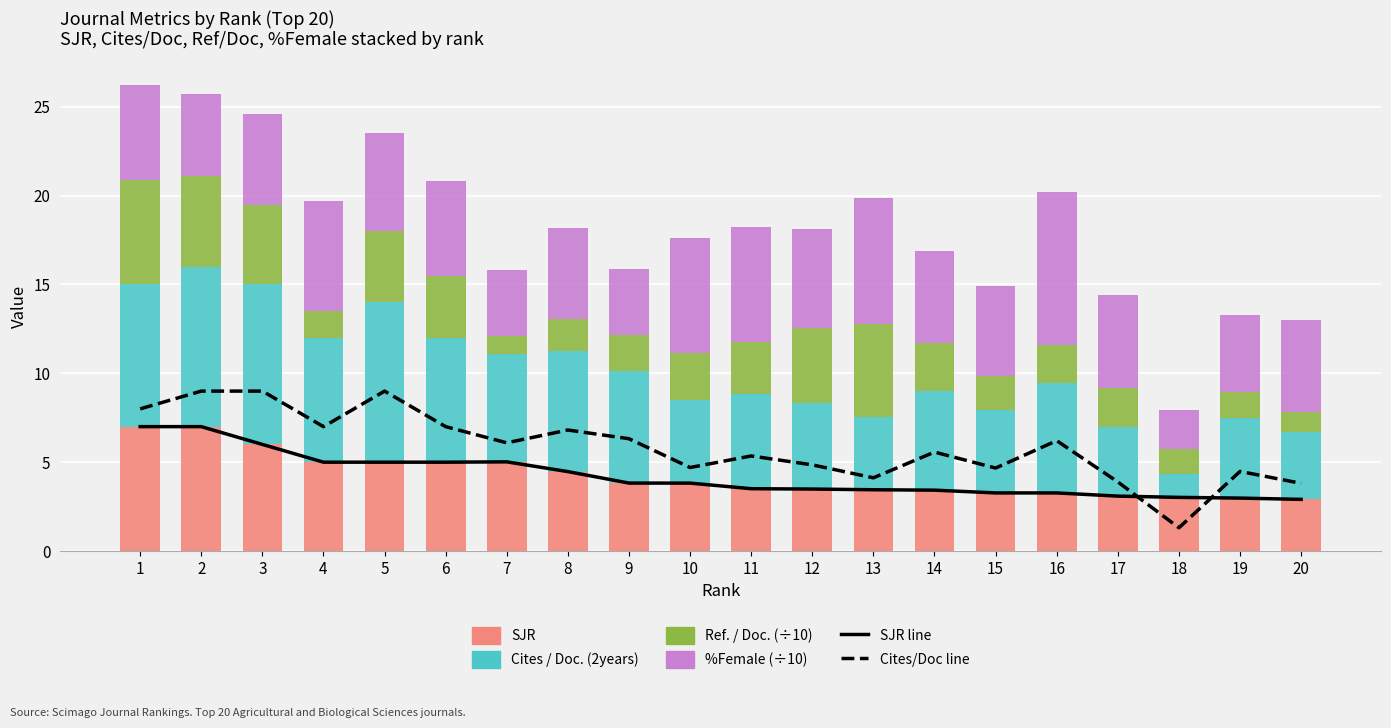

How many distinct data groups are displayed?

6